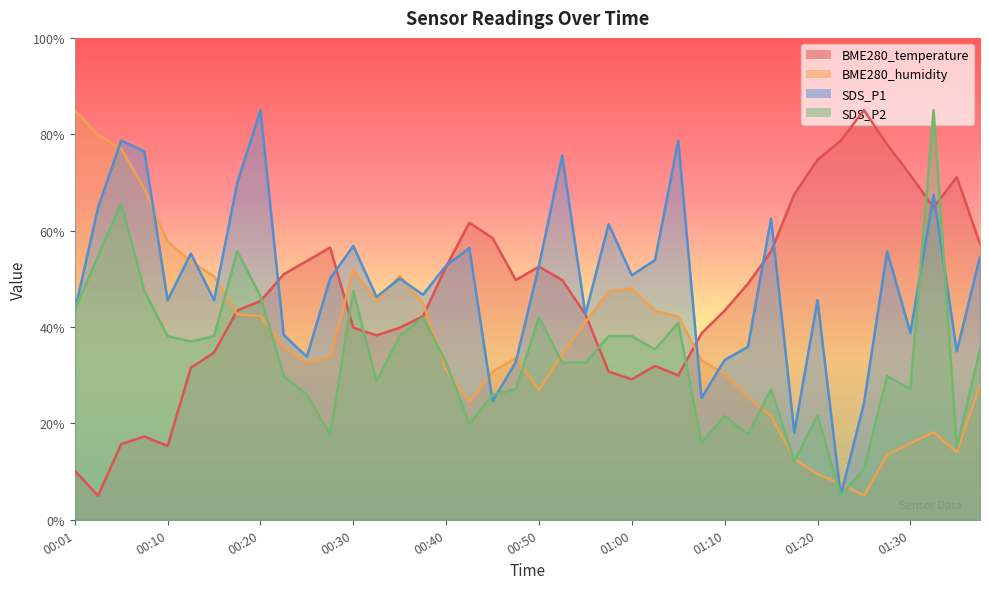

What is the sum of the BME280_humidity values at 01:03 and 00:30?

95.2